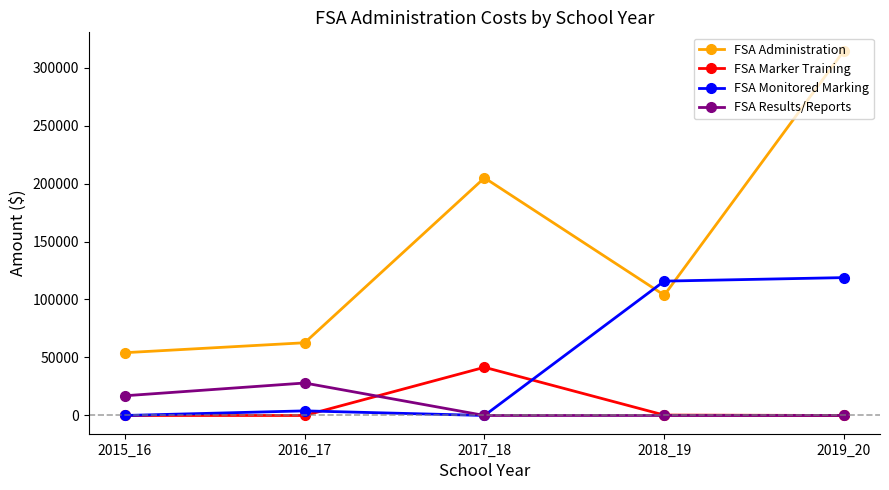

At which category is the sum across all series the highest?

2019_20